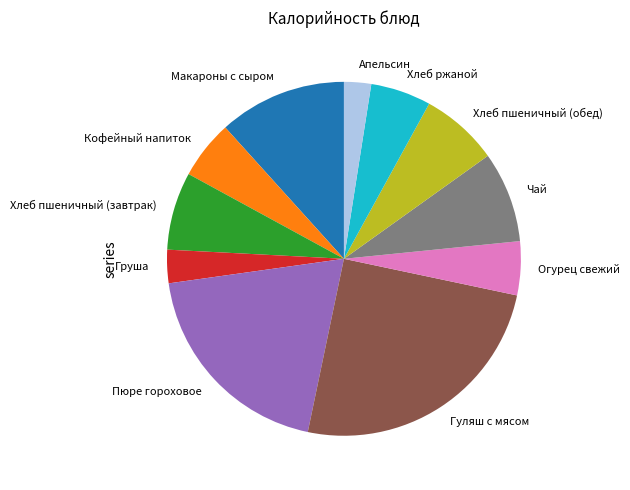

Combined, do Апельсин and Кофейный напиток account for over 50%?

No